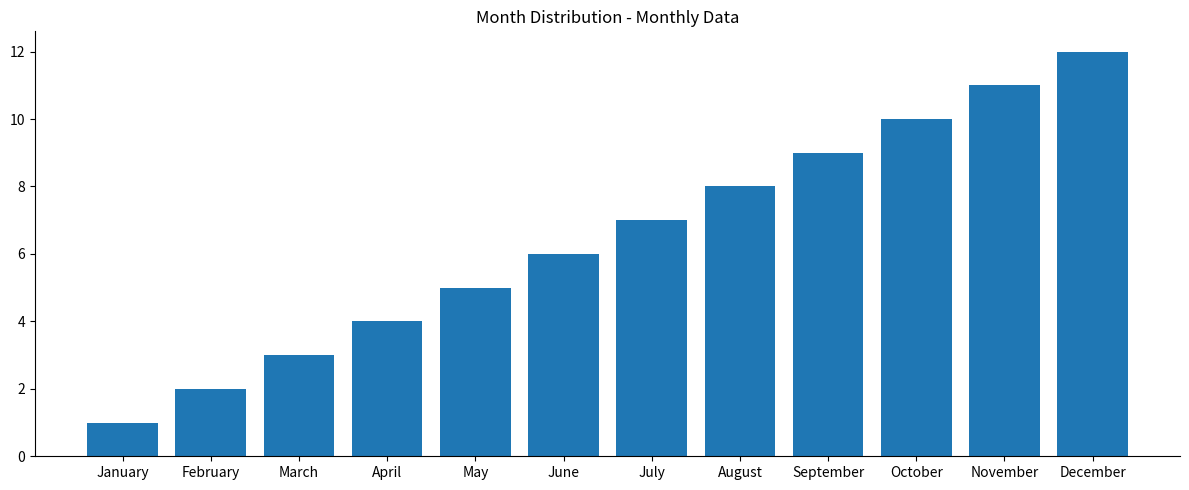

Where is the data nearest to the value 6?

June